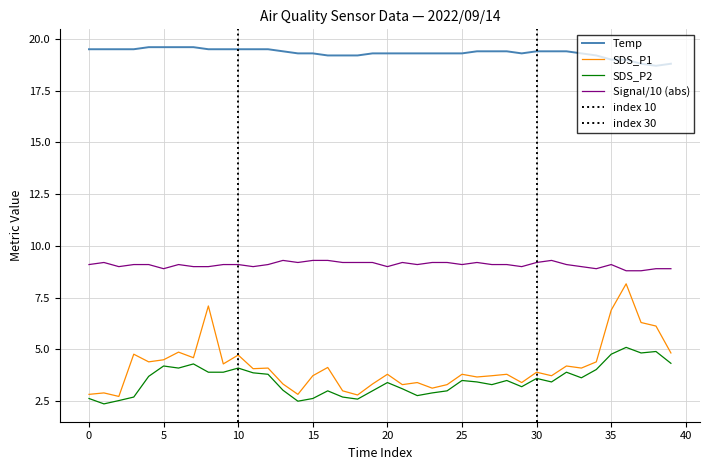

What is the lowest value of the Signal/10 (abs) series?

8.8